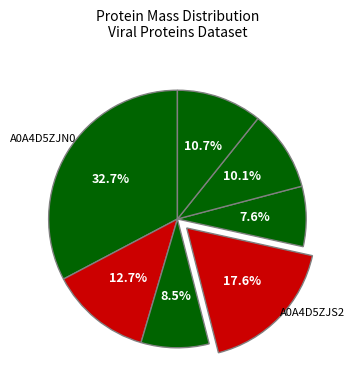

How many segments does this pie chart have?

7